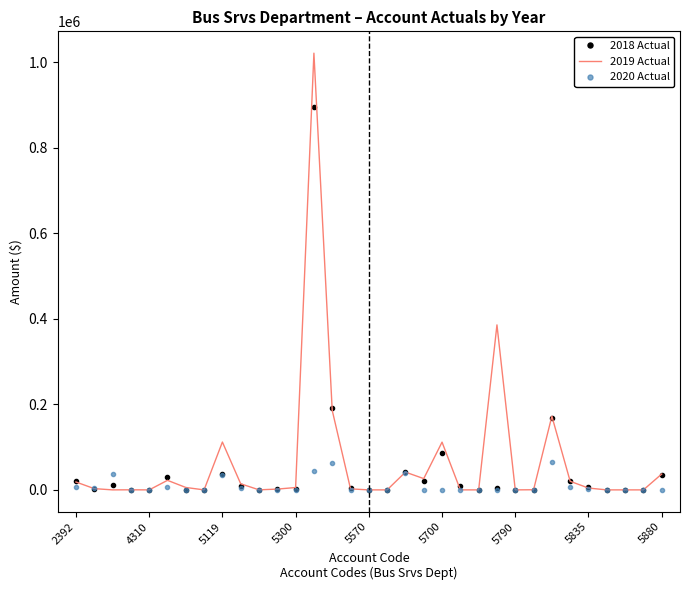

Which series has the largest range (max minus min)?

2019 Actual